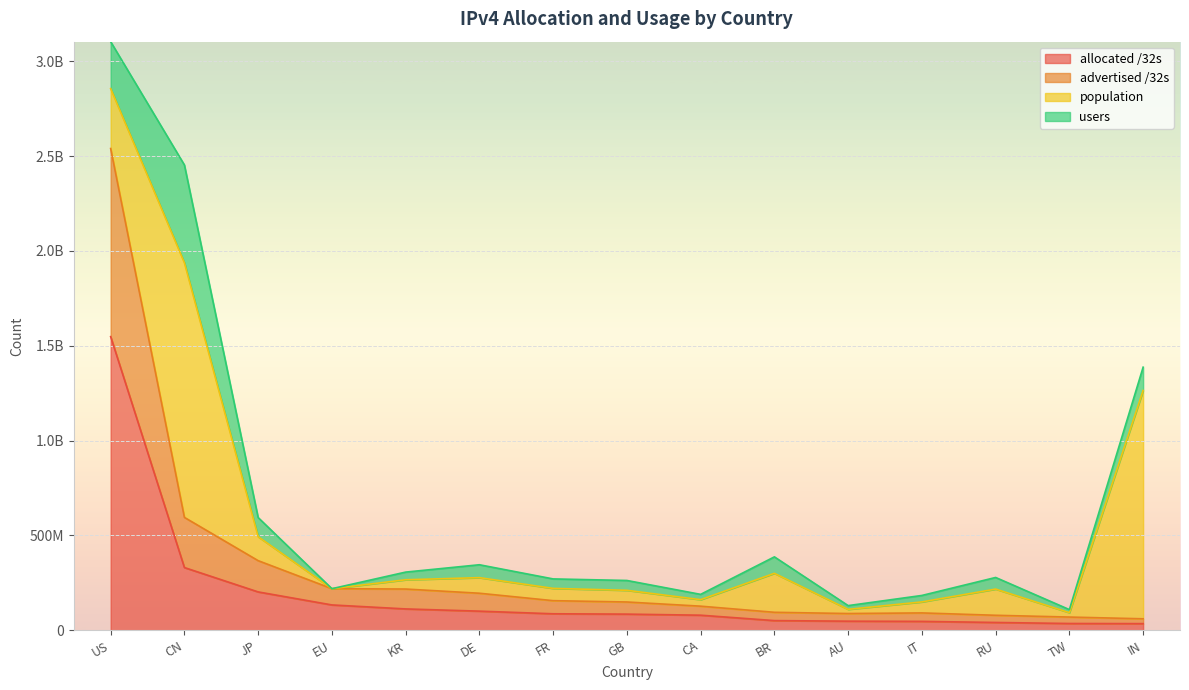

Rank the categories by advertised /32s value from lowest to highest.

IN, TW, RU, AU, IT, BR, CA, GB, FR, DE, KR, EU, JP, CN, US